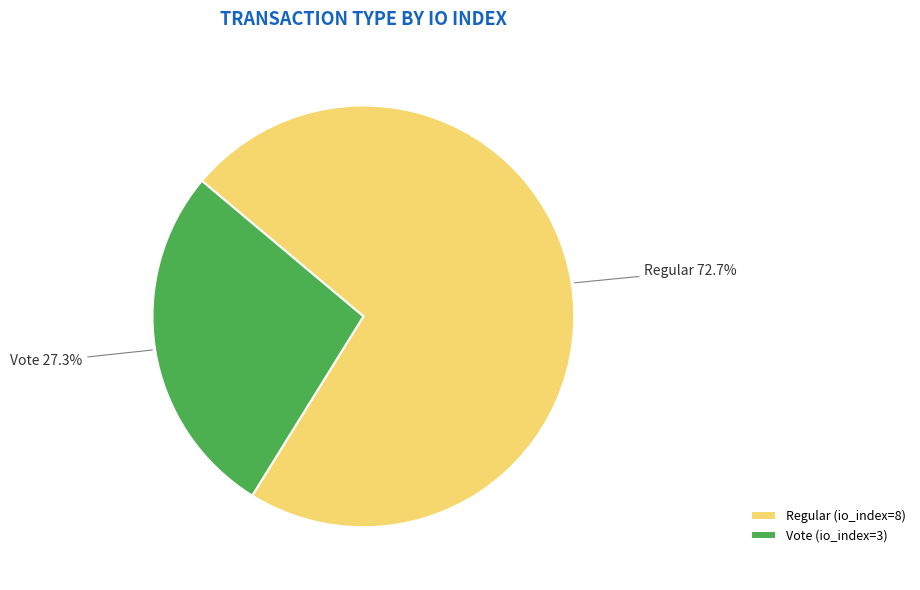

How many segments does this pie chart have?

2